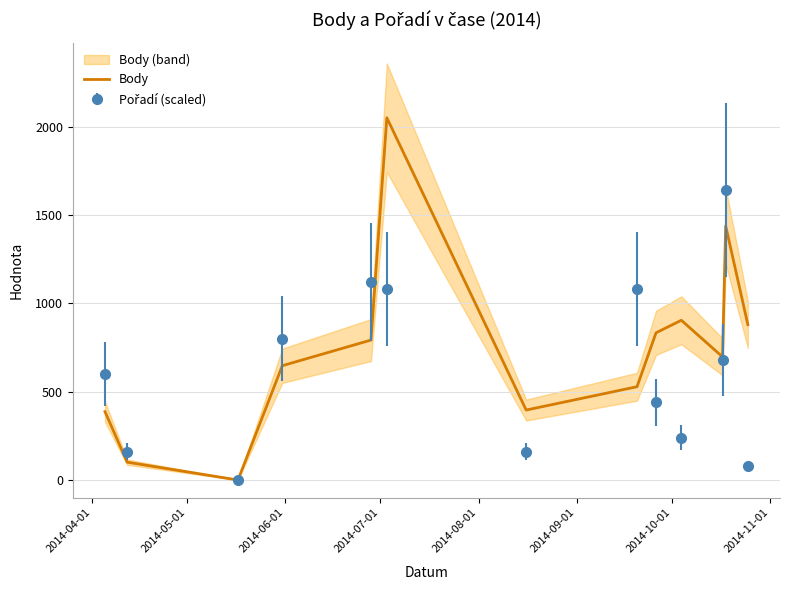

How many lines are shown in the chart?

1